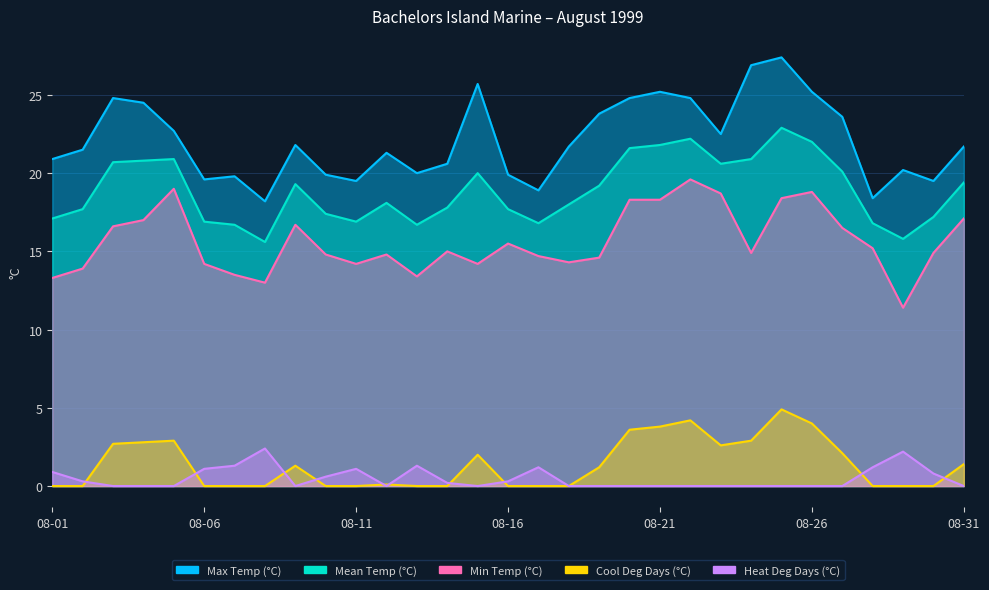

Which series has the widest spread of values?

Max Temp (°C)